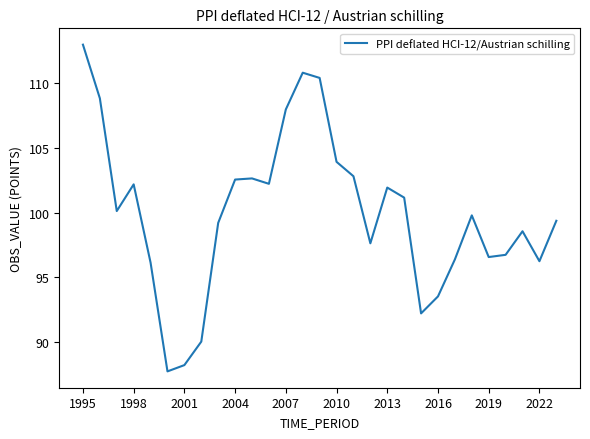

What is the smallest value displayed?

87.7